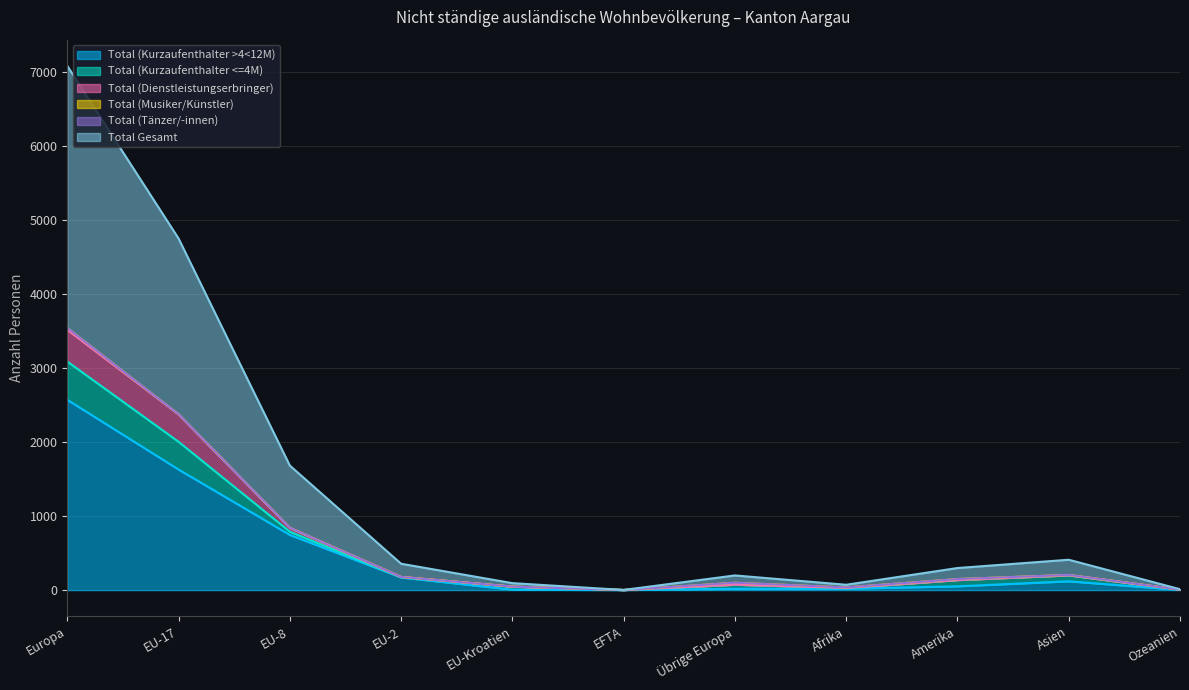

True or false: Total (Dienstleistungserbringer) has a value of 274 at Asien.

False